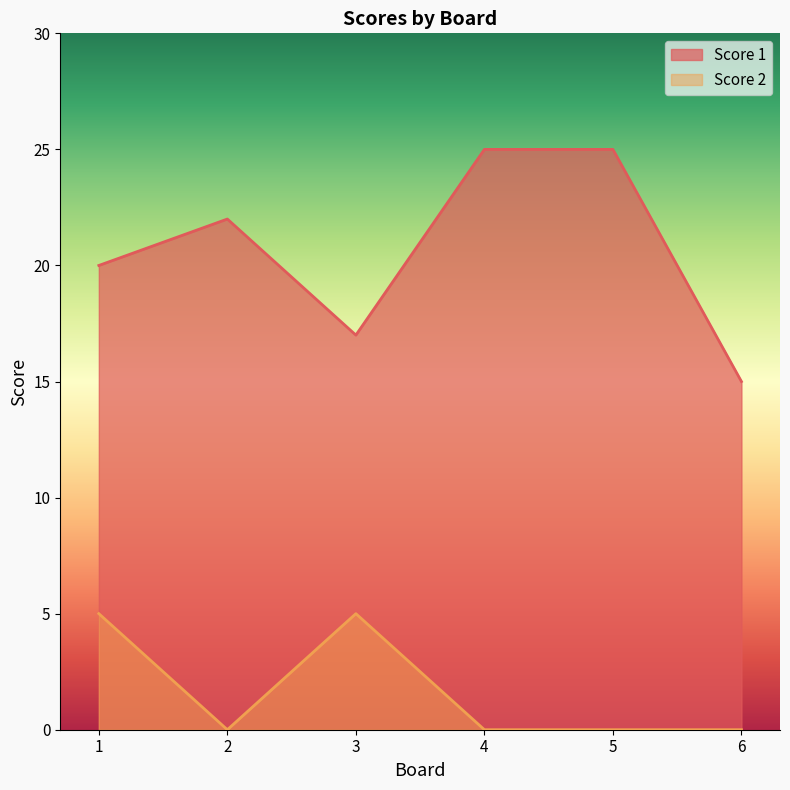

True or false: Score 2 and Score 1 cross at least once.

False